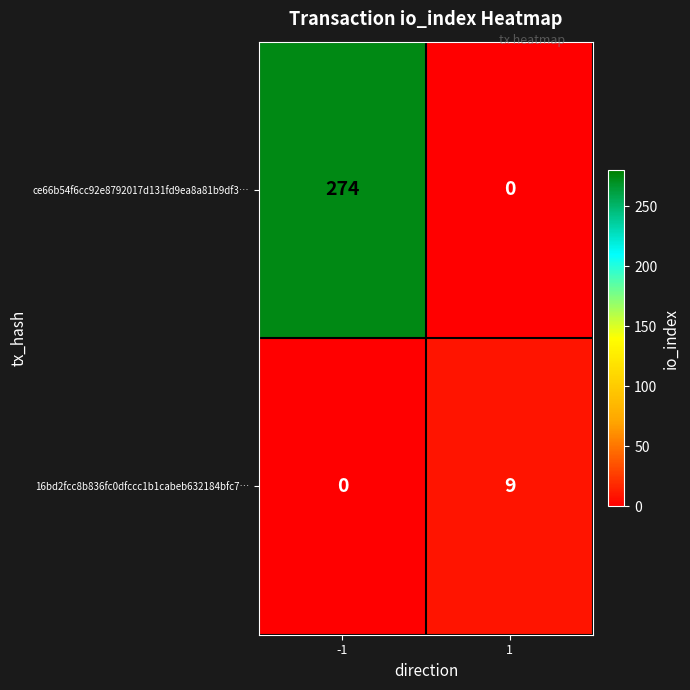

What is the sum of all 16bd2fcc8b836fc0dfccc1b1cabeb632184bfc7… values?

9